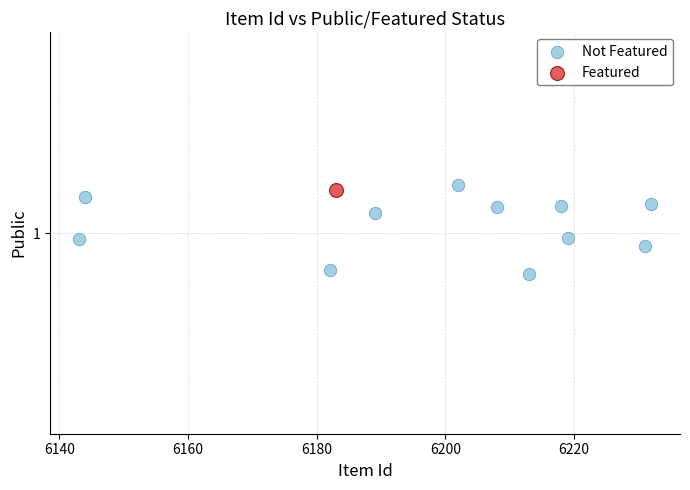

What are all the series names shown in the legend?

Not Featured, Featured